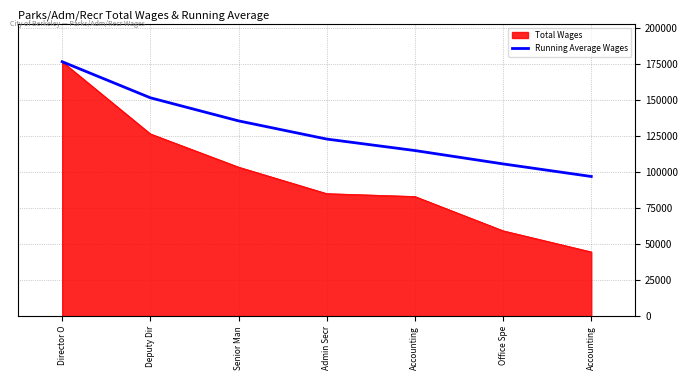

How many lines are shown in the chart?

2